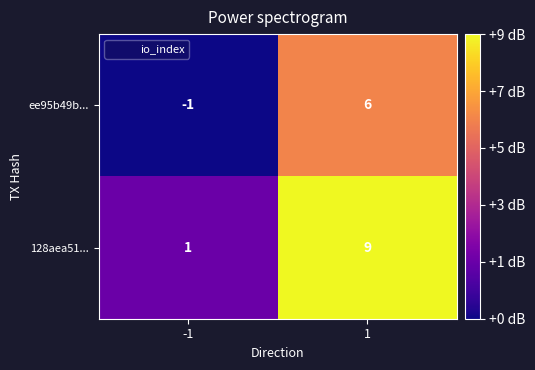

What is the total value across all series at 1?

15